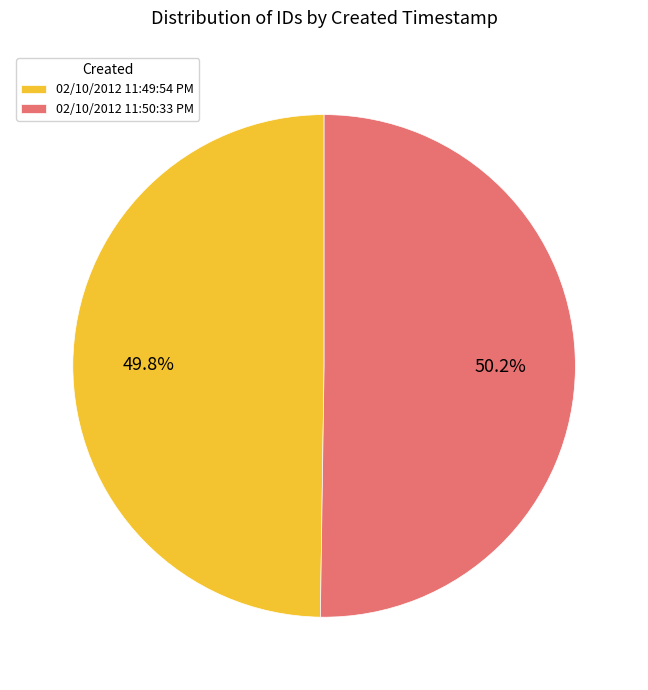

What portion of the pie excludes 02/10/2012 11:49:54 PM?

50.2%